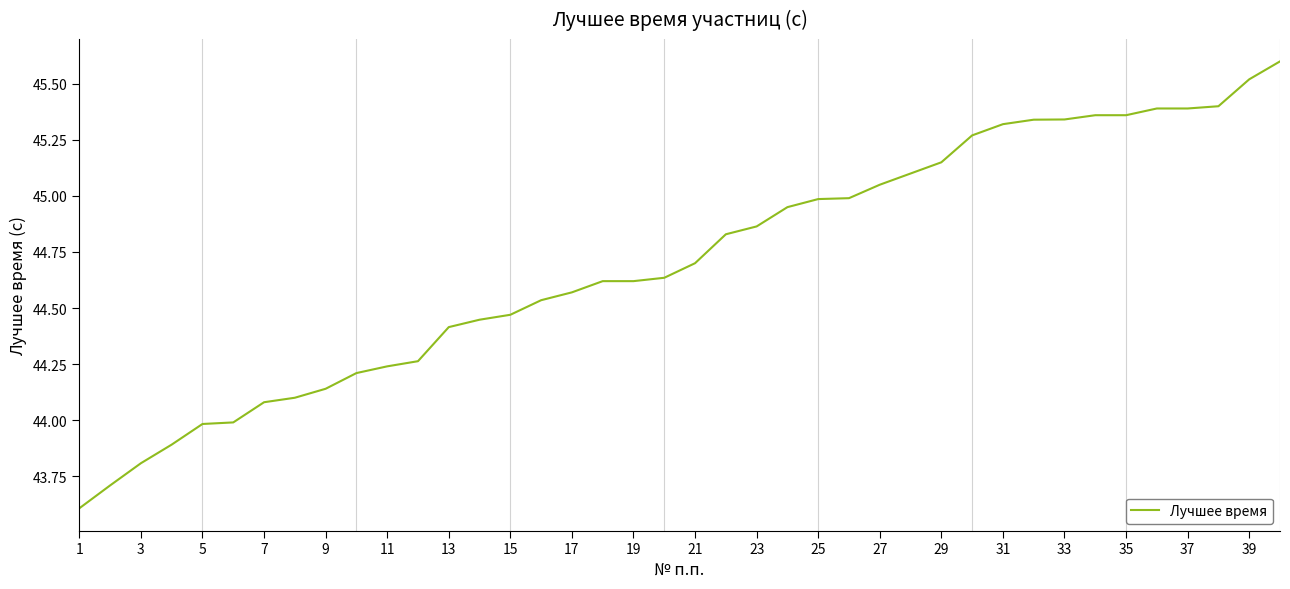

What is the difference between the maximum and minimum values?

2.0